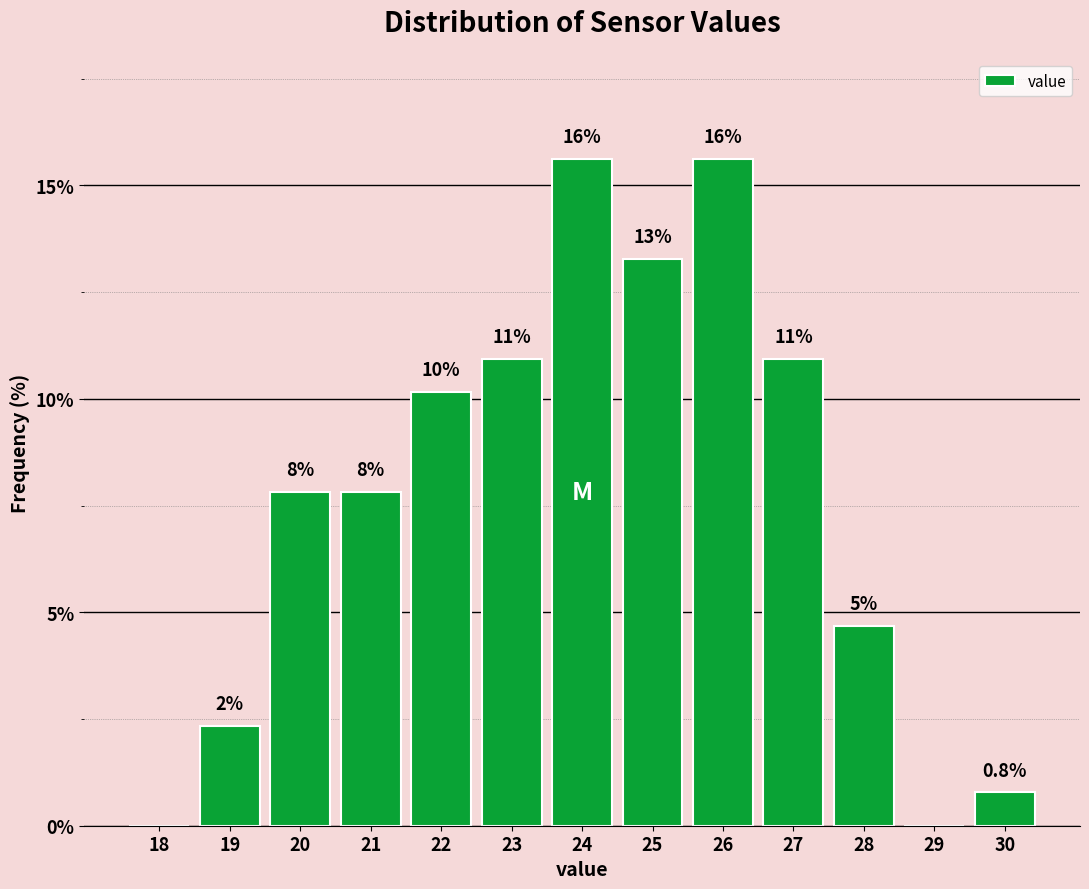

Are the bars horizontal?

No